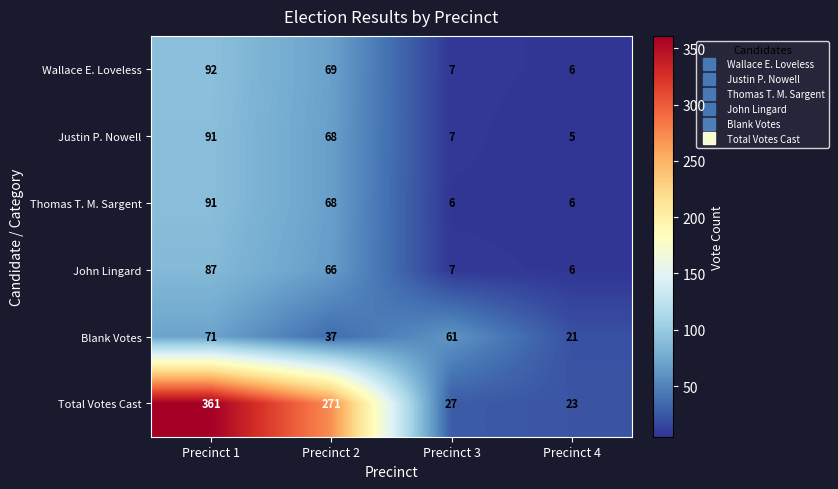

Is it true that Total Votes Cast equals 18 at Precinct 3?

False